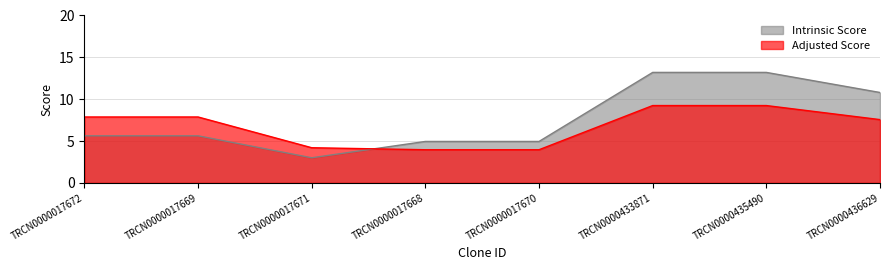

What is the spread (max minus min) of values at TRCN0000433871?

4.0